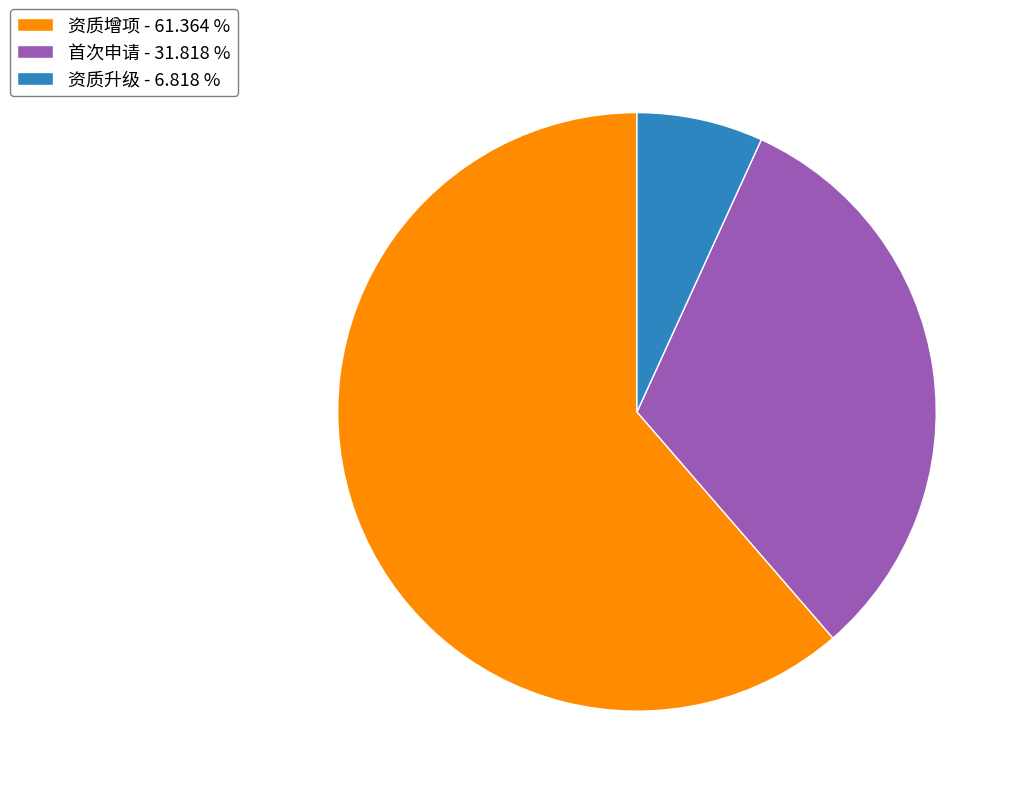

What is the ratio of the value at 首次申请 - 31.818 % to the value at 资质升级 - 6.818 %?

4.7